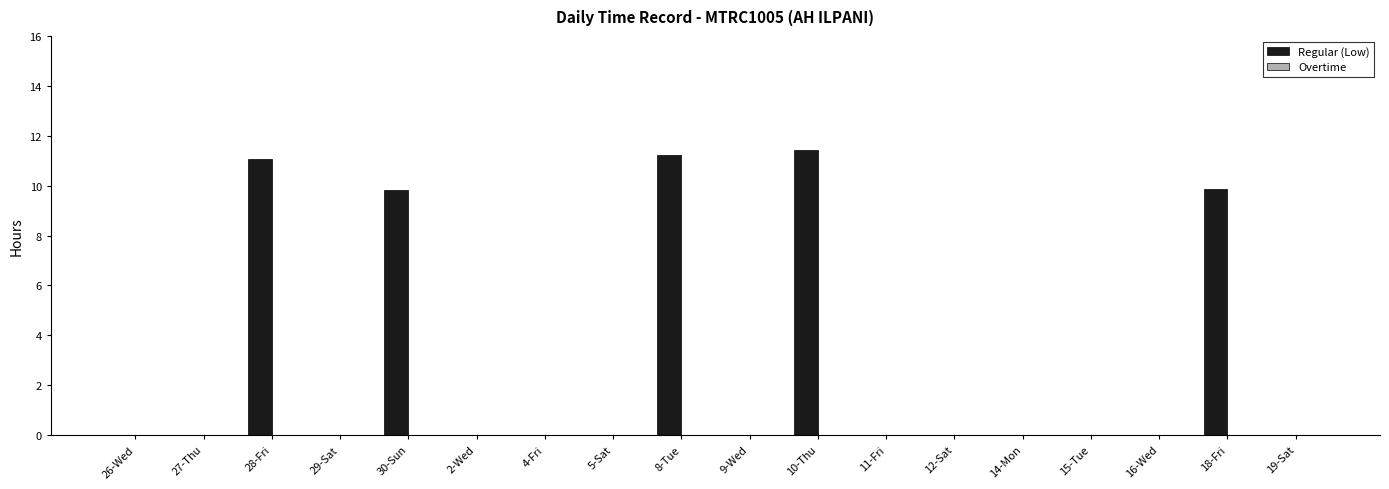

The chart shows a value of 7.4 at 14-Mon. True or false?

False